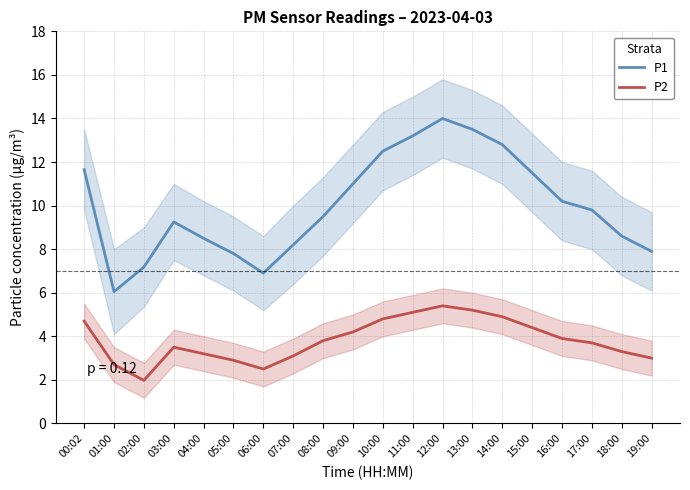

Read the P1 value at 01:00.

6.0